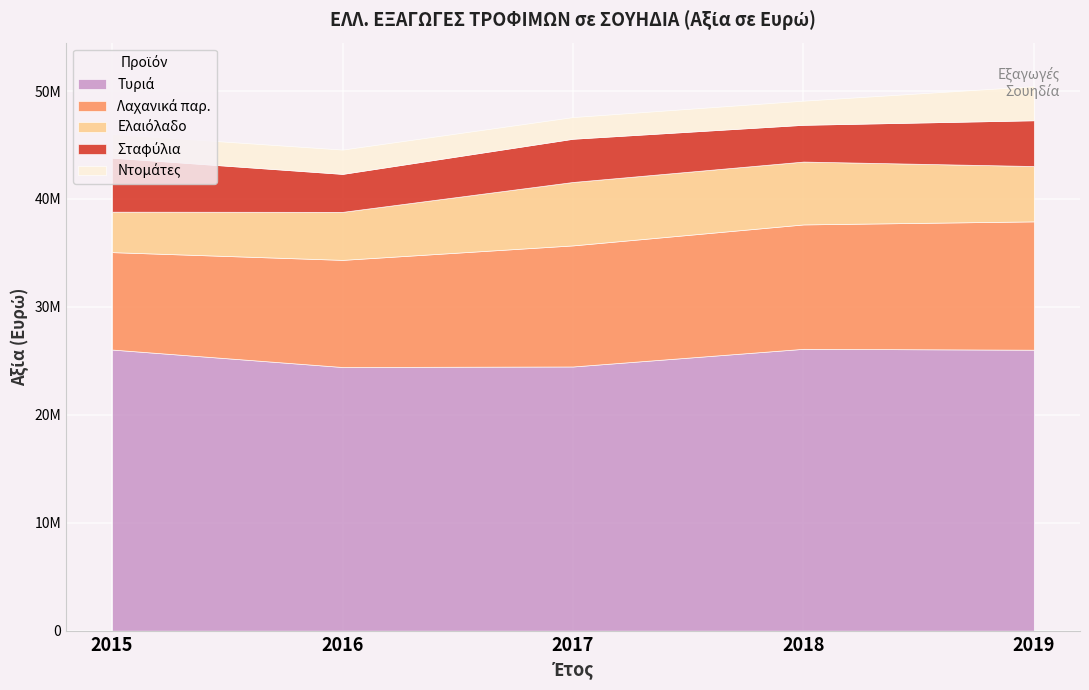

Is it true that Σταφύλια equals 3516685 at 2016?

True